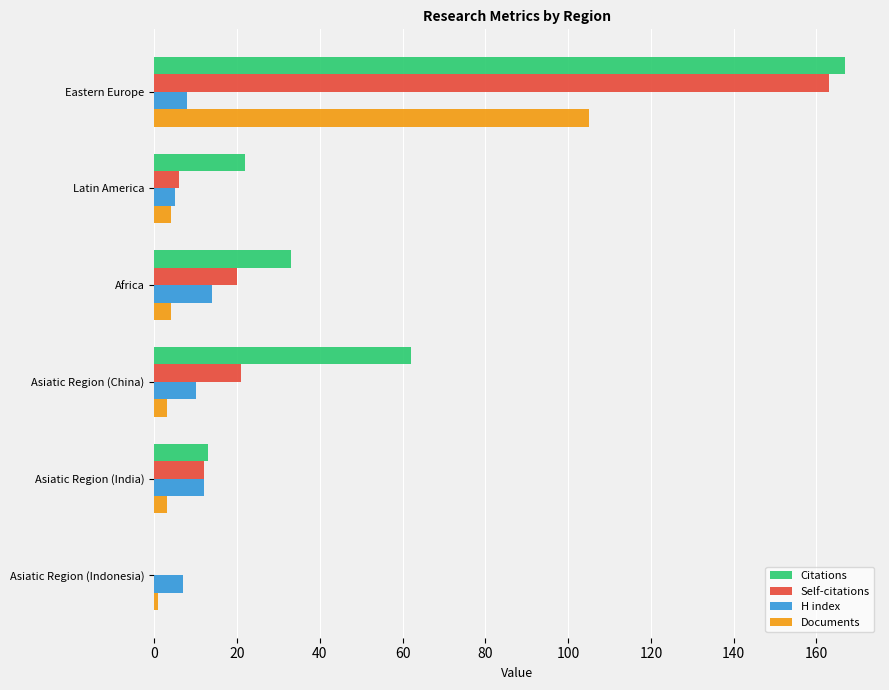

Count the number of data series in this chart.

4